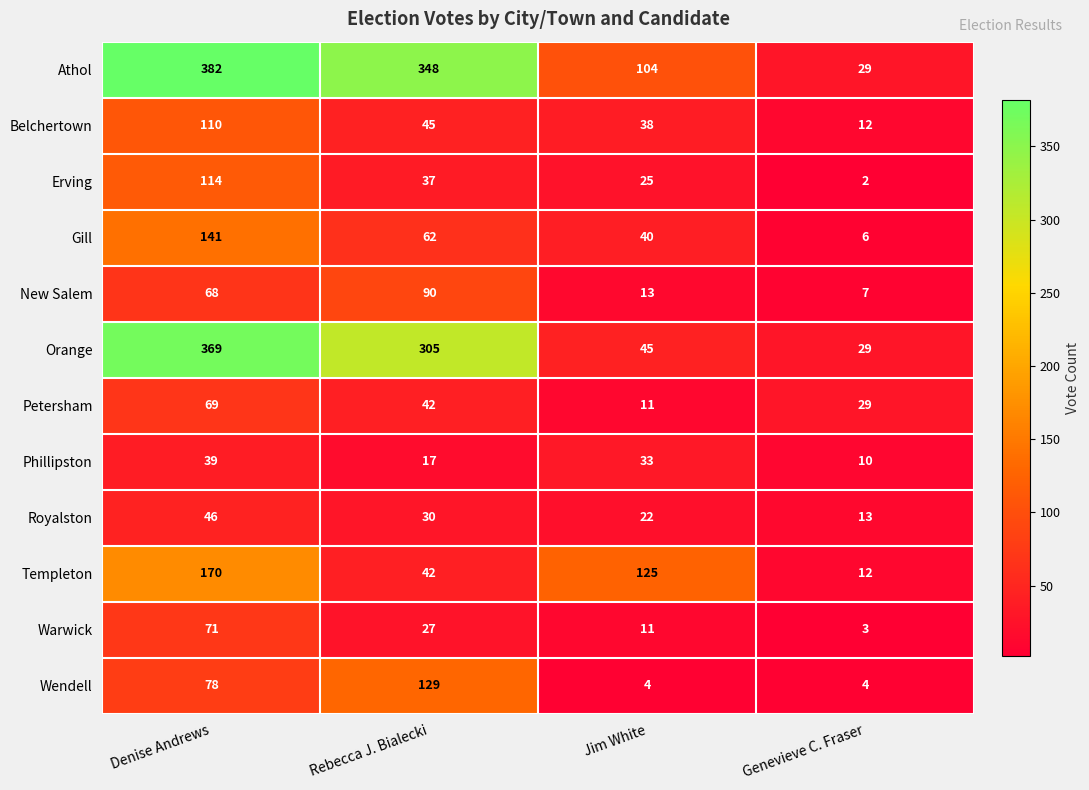

Where is Royalston nearest to the value 29?

Rebecca J. Bialecki